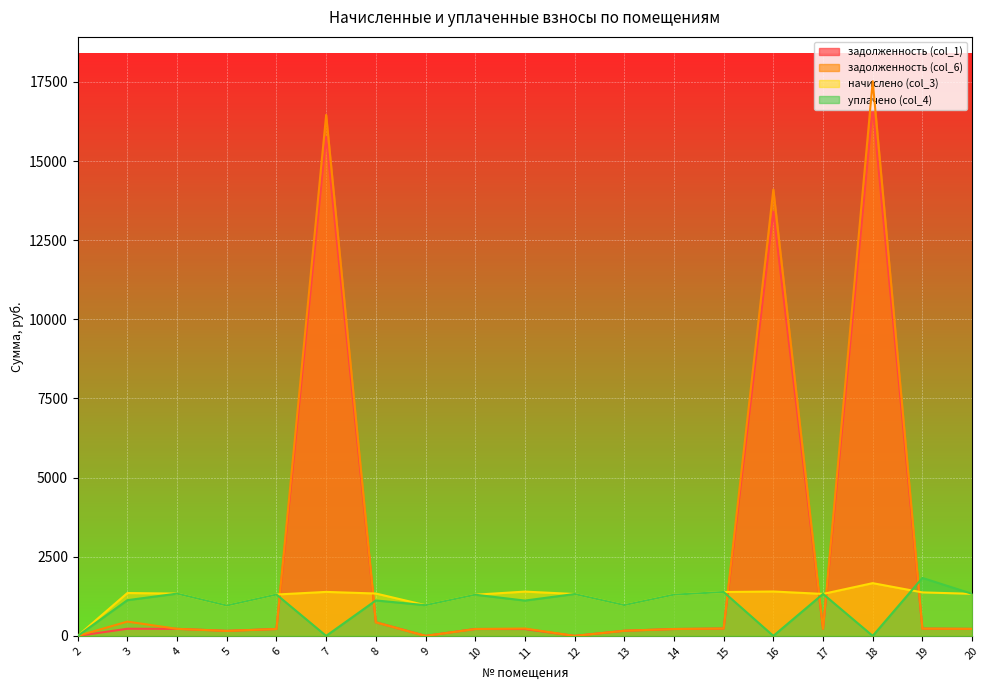

What are all the series names shown in the legend?

задолженность (col_1), задолженность (col_6), начислено (col_3), уплачено (col_4)